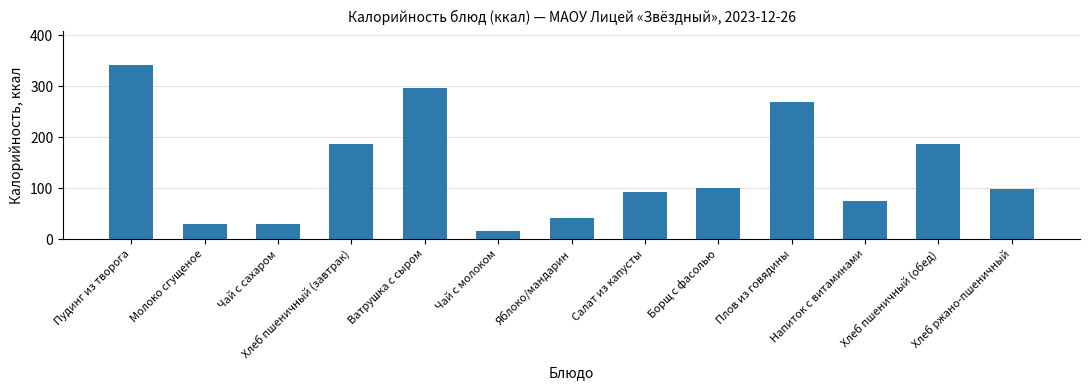

How many distinct data groups are displayed?

1